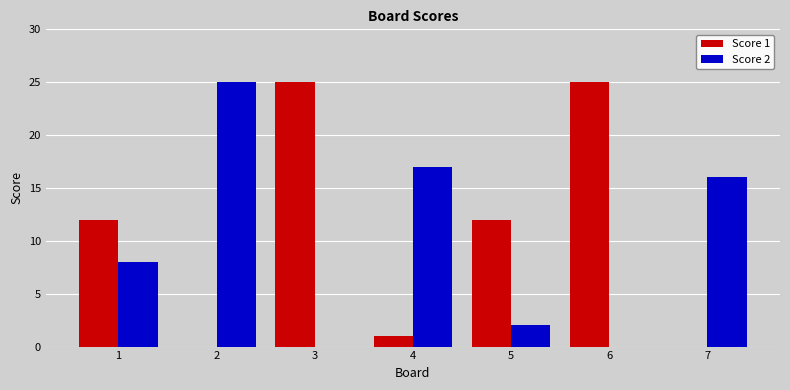

True or false: Score 2 has a value of 11 at 7.

False